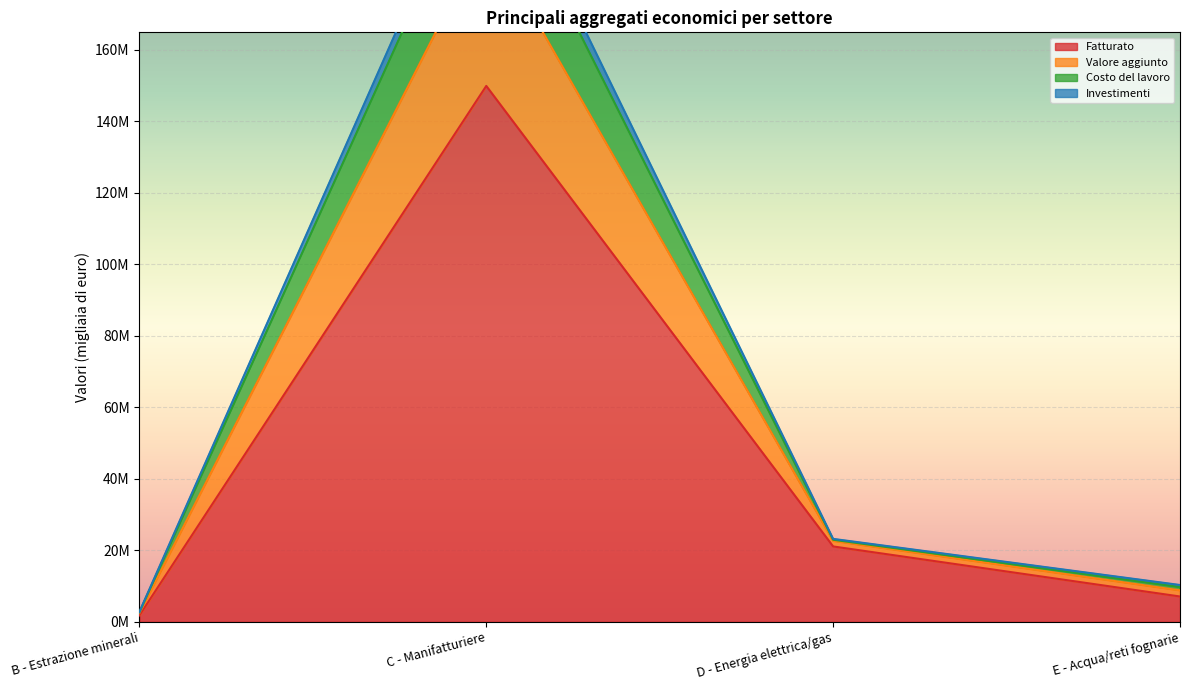

True or false: Costo del lavoro and Investimenti intersect in this chart.

False